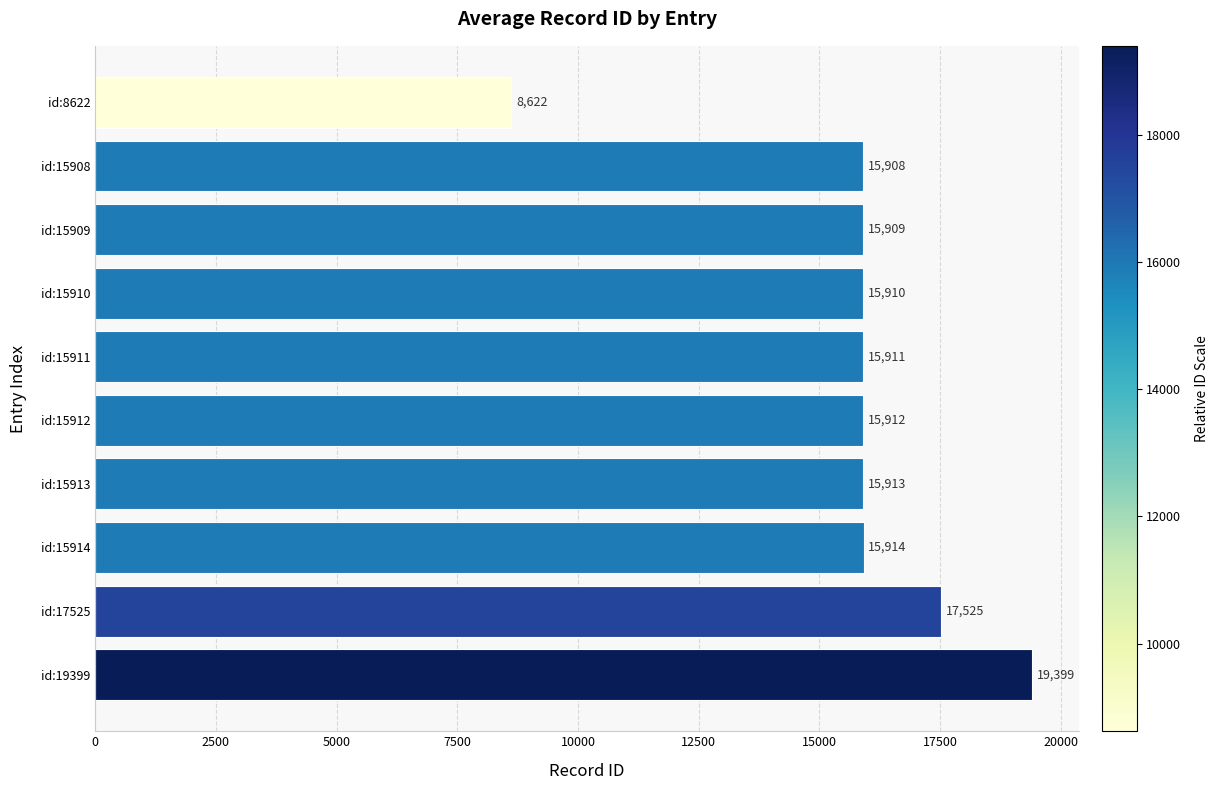

Does the chart contain any negative values?

No